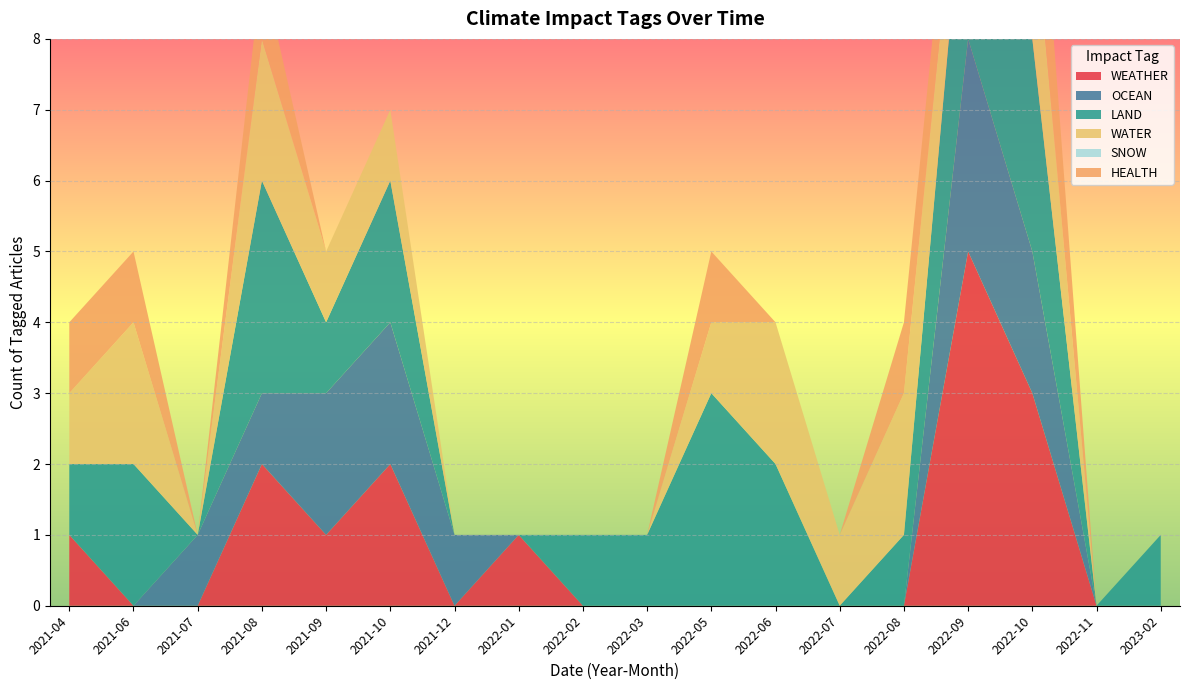

Reading left to right, extract all data points from this chart.

WEATHER: 1	0	0	2	1	2	0	1	0	0	0	0	0	0	5	3	0	0
OCEAN: 0	0	1	1	2	2	1	0	0	0	0	0	0	0	3	2	0	0
LAND: 1	2	0	3	1	2	0	0	1	1	3	2	0	1	3	3	0	1
WATER: 1	2	0	2	1	1	0	0	0	0	1	2	1	2	1	2	0	0
SNOW: 0	0	0	0	0	0	0	0	0	0	0	0	0	0	0	0	0	0
HEALTH: 1	1	0	1	0	0	0	0	0	0	1	0	0	1	1	2	0	0